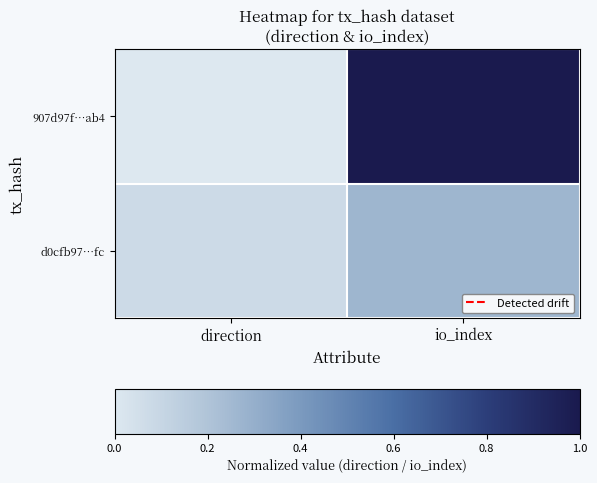

What is the total value across all series at io_index?

1.3